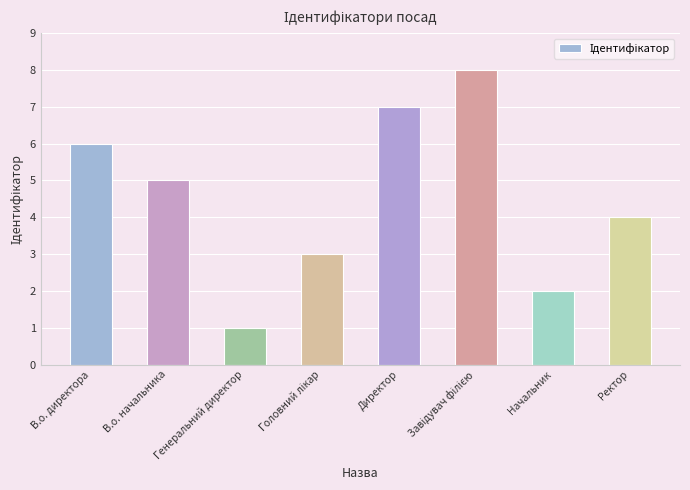

How many values are below 5?

4